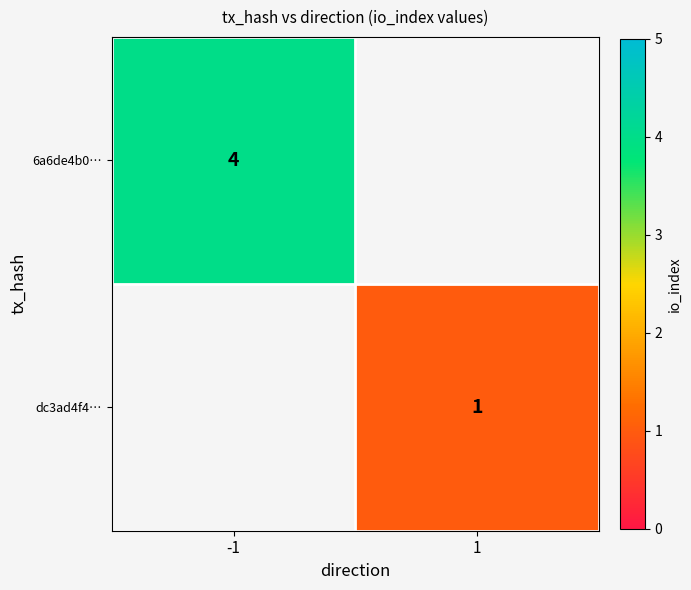

The value of dc3ad4f4… at 1 is 0. True or false?

False